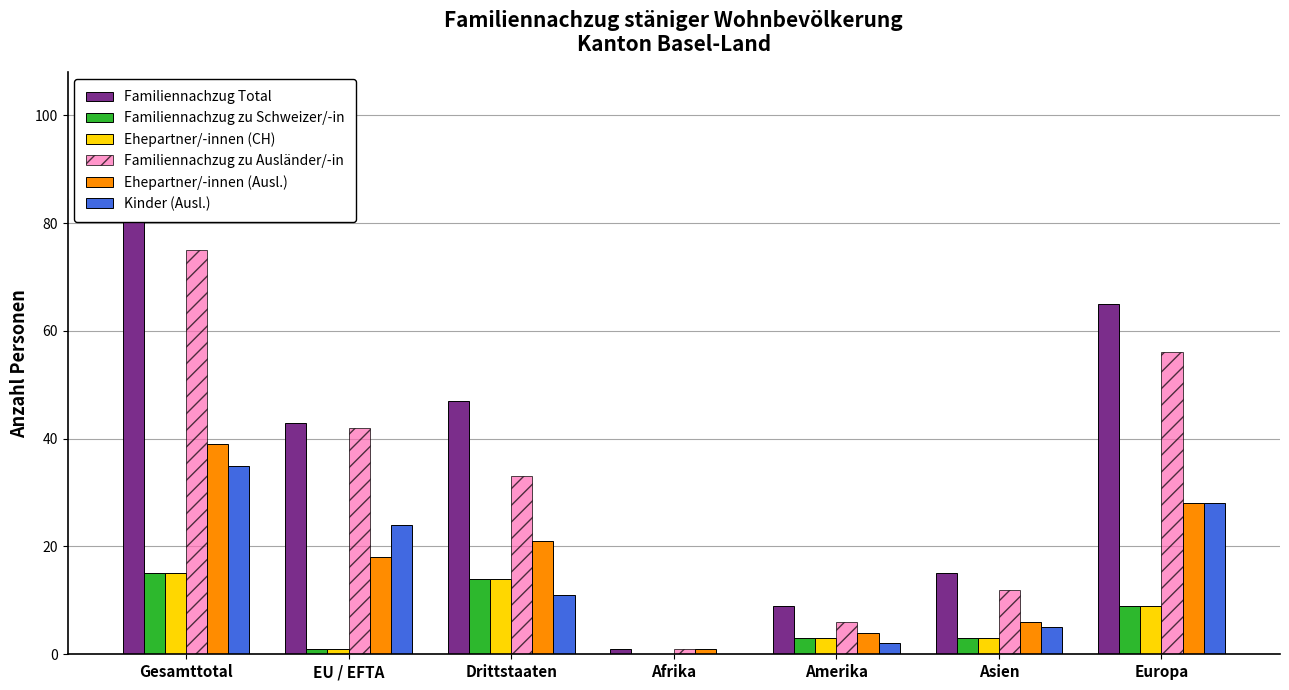

What are all the series names shown in the legend?

Familiennachzug Total, Familiennachzug zu Schweizer/-in, Ehepartner/-innen (CH), Familiennachzug zu Ausländer/-in, Ehepartner/-innen (Ausl.), Kinder (Ausl.)